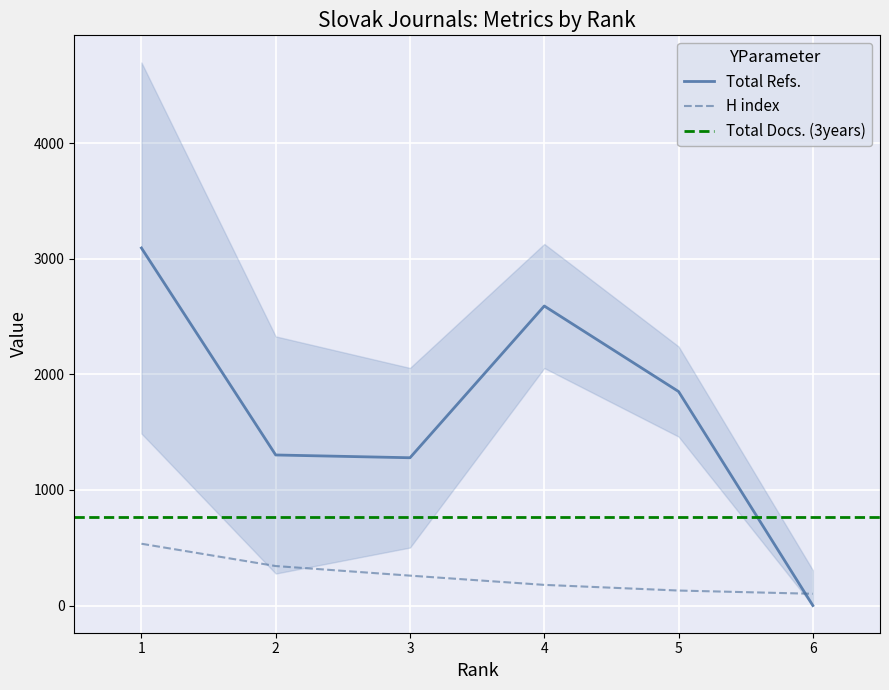

Which category has the highest value across all series?

1